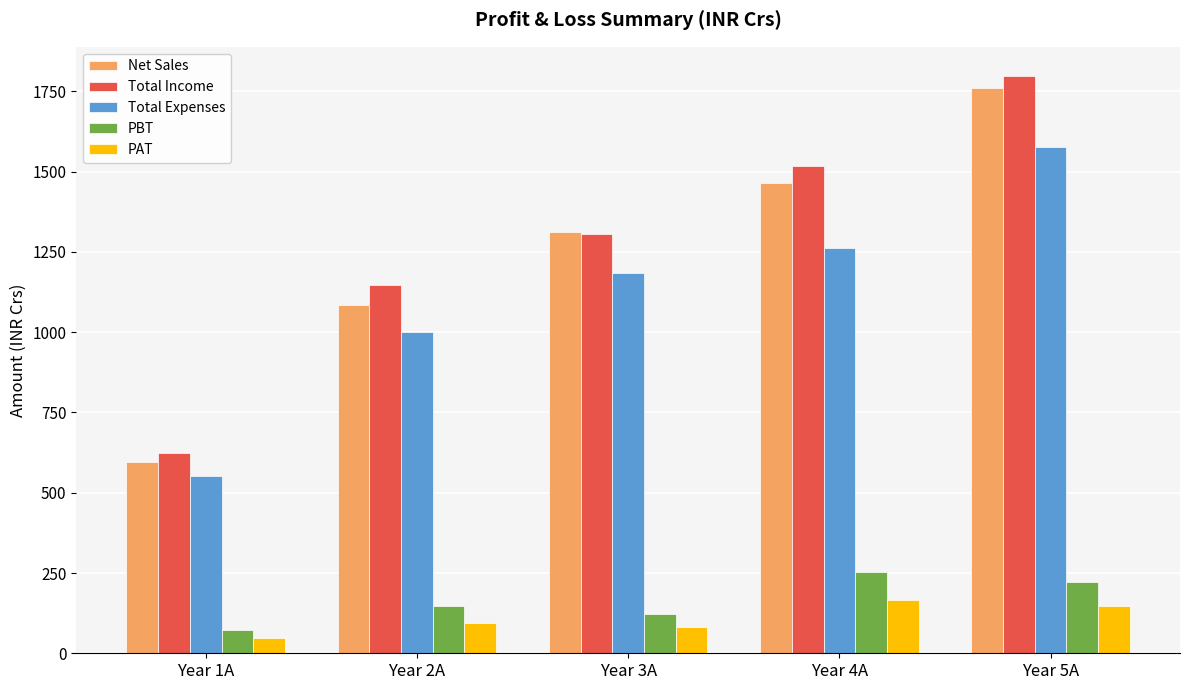

How many bars are there in total?

25